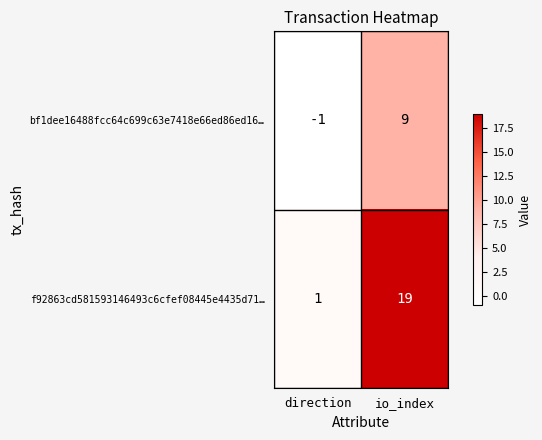

The f92863cd581593146493c6cfef08445e4435d71… series shows 1 at direction. True or false?

True